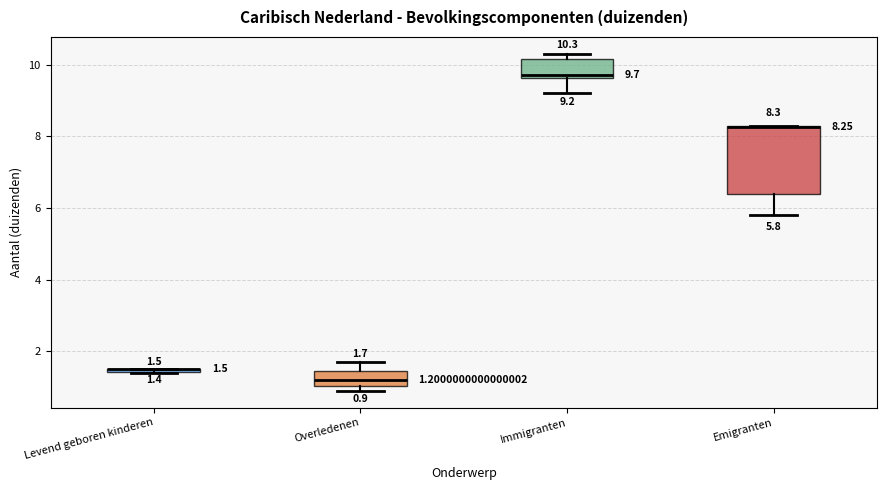

Which box is the tallest, from its lower edge to its upper edge?

Emigranten